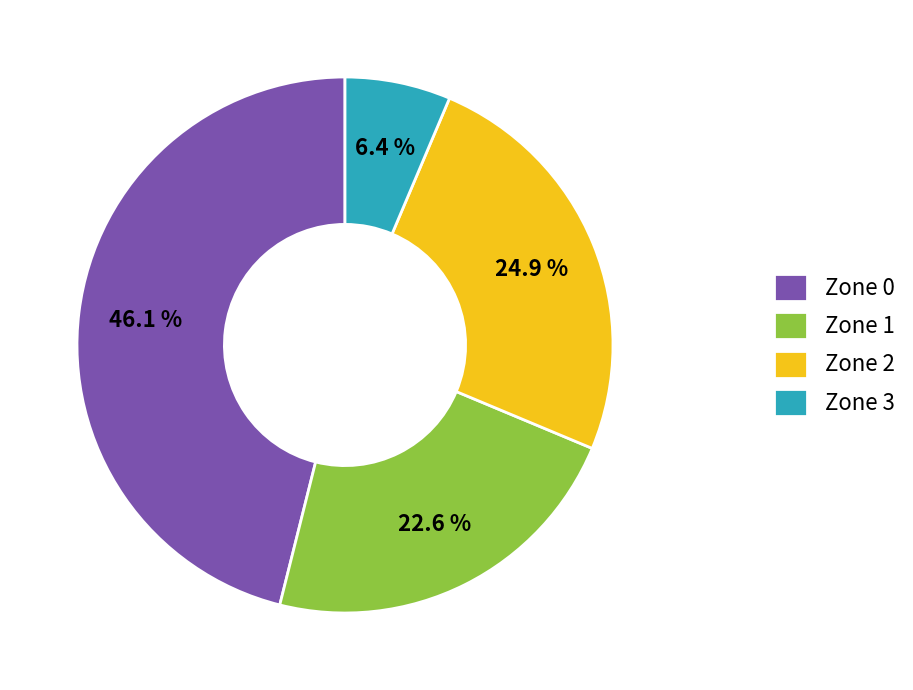

Which category has the smallest portion of the pie?

Zone 3